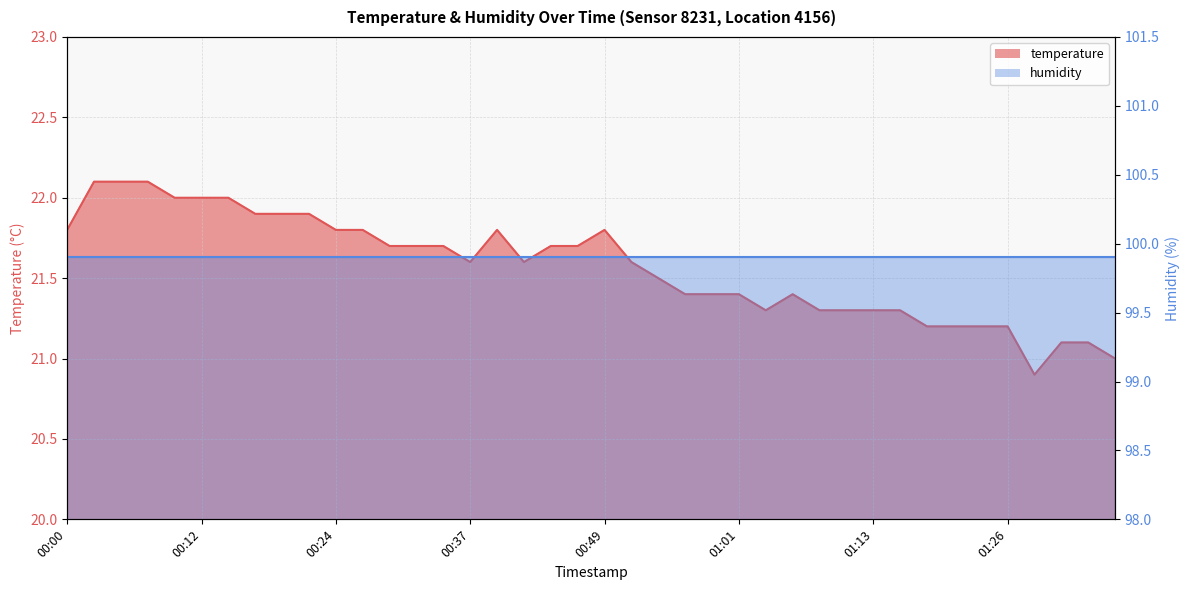

Which category has the highest value across all series?

00:03